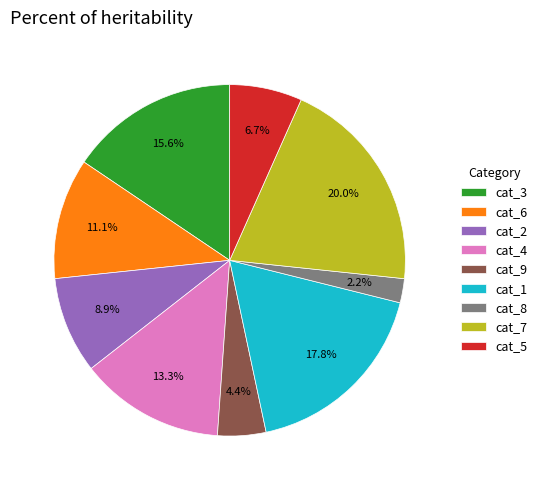

Is cat_4 the majority of the pie?

No